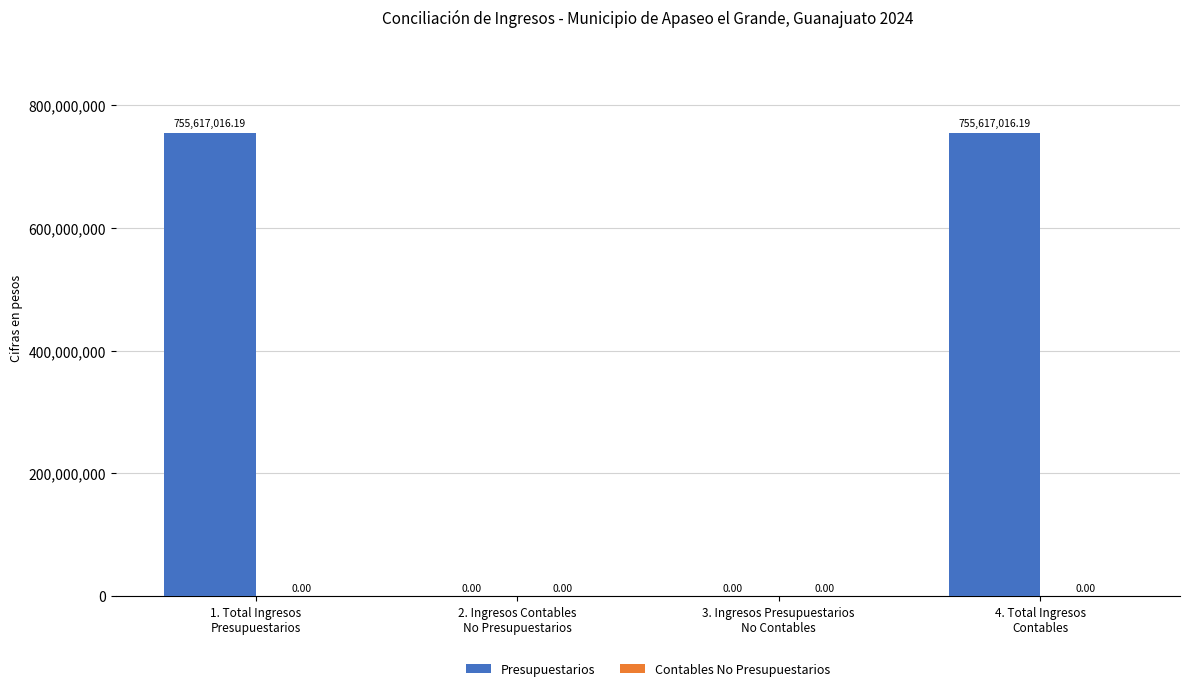

What is the sum of all values?

1511234032.4